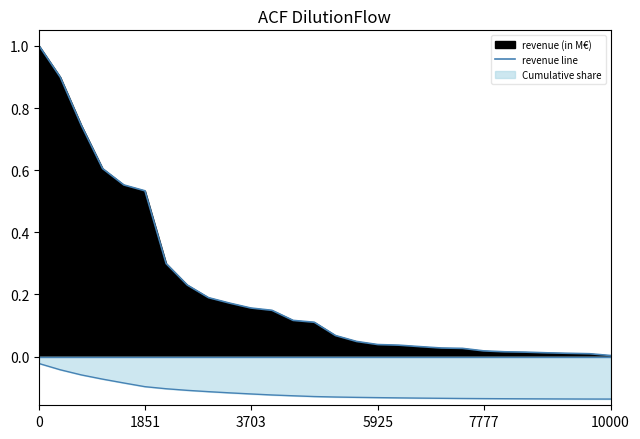

The value at 14 is 0.1. True or false?

True